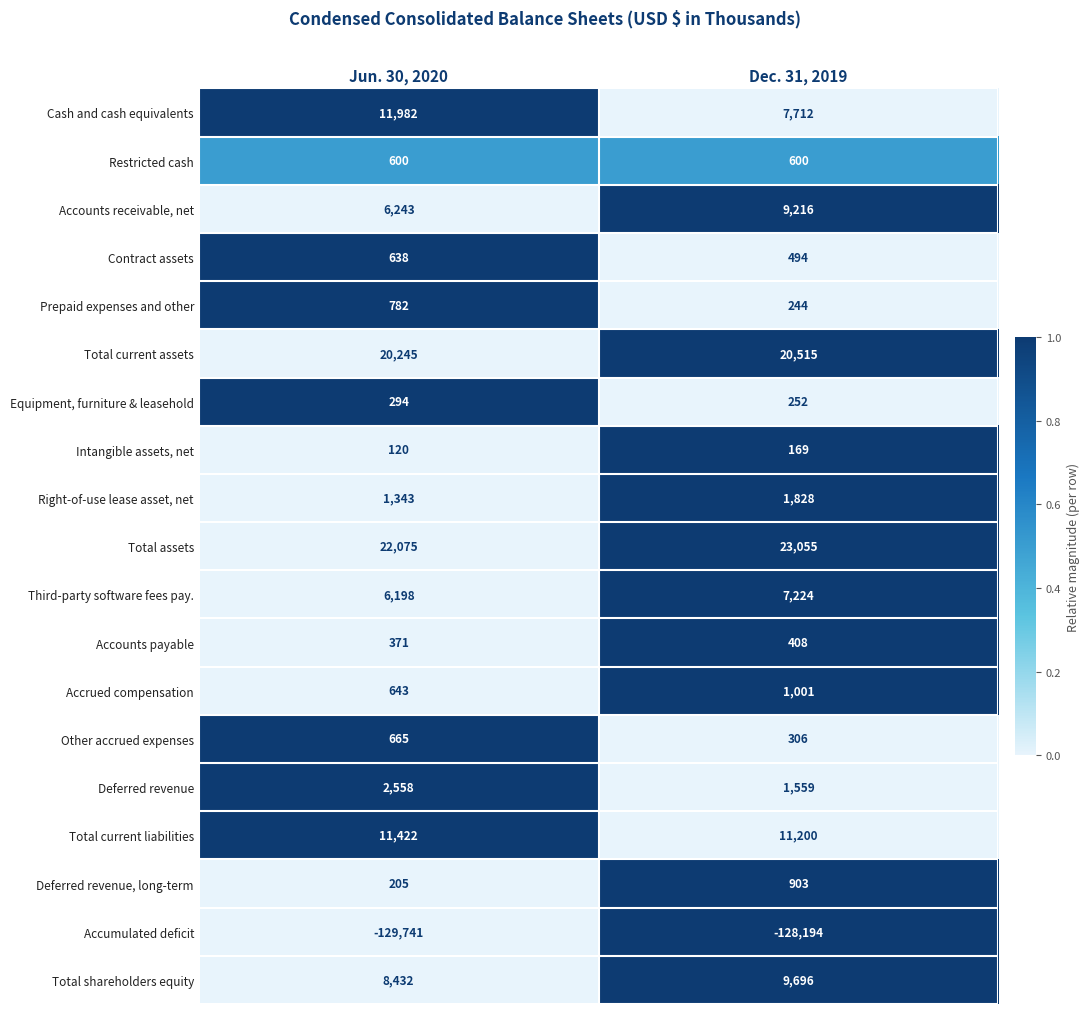

What is the sum of the Contract assets values at Jun. 30, 2020 and Dec. 31, 2019?

1132